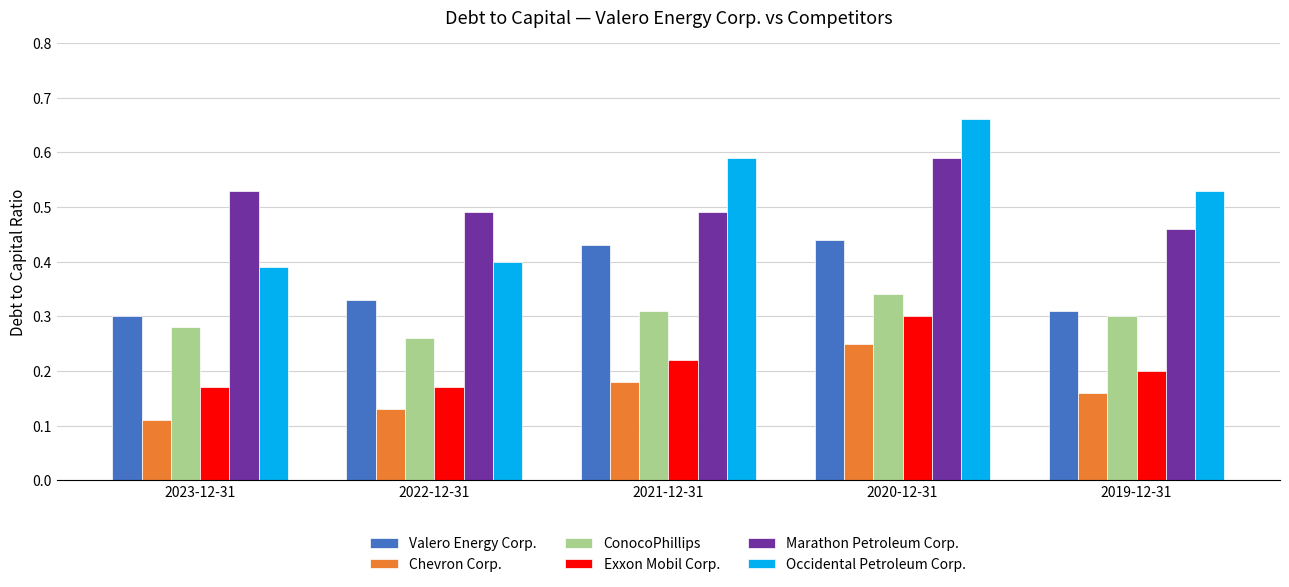

Which label corresponds to the largest value in the chart?

2020-12-31